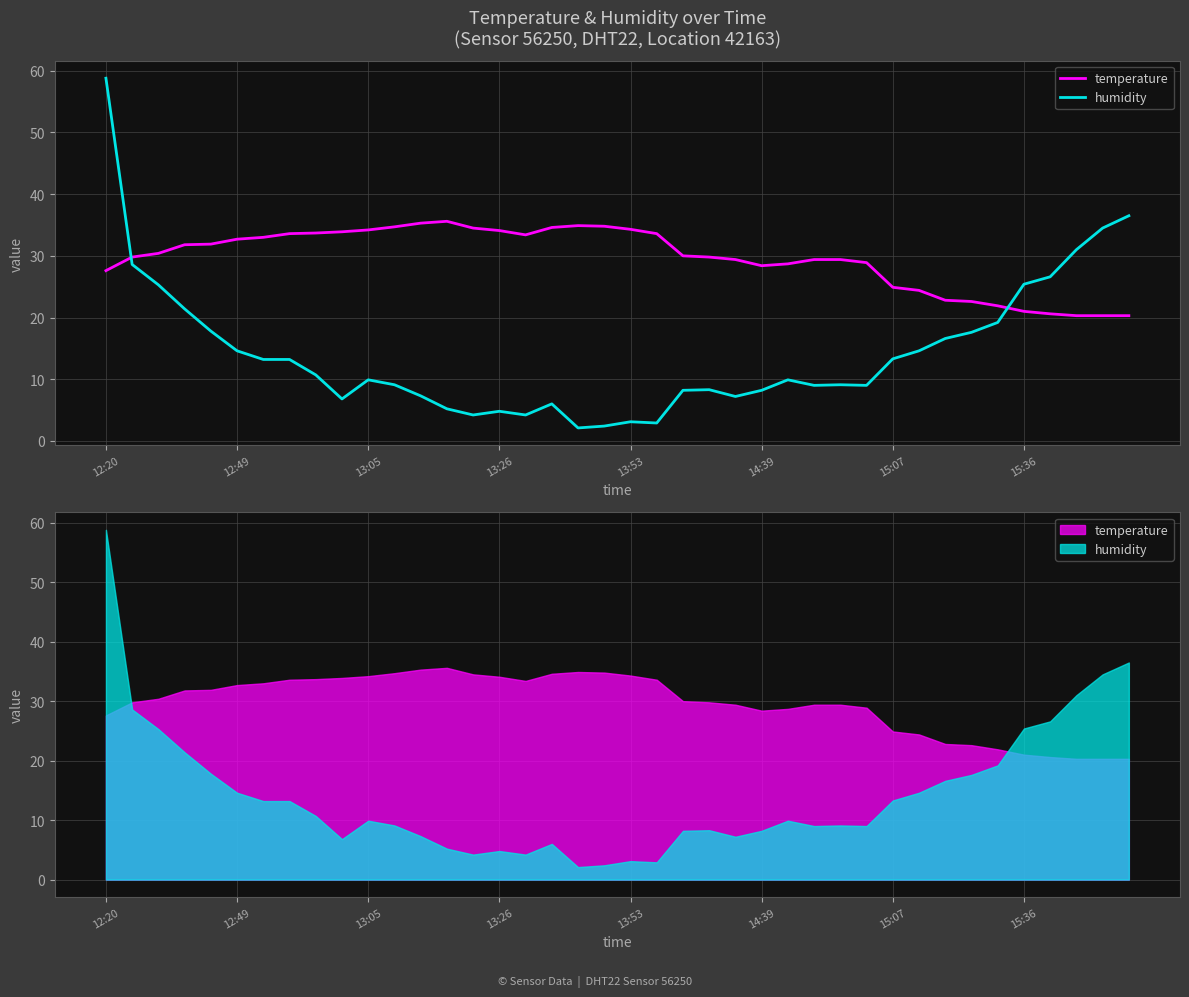

Which series has the largest total across all categories?

temperature